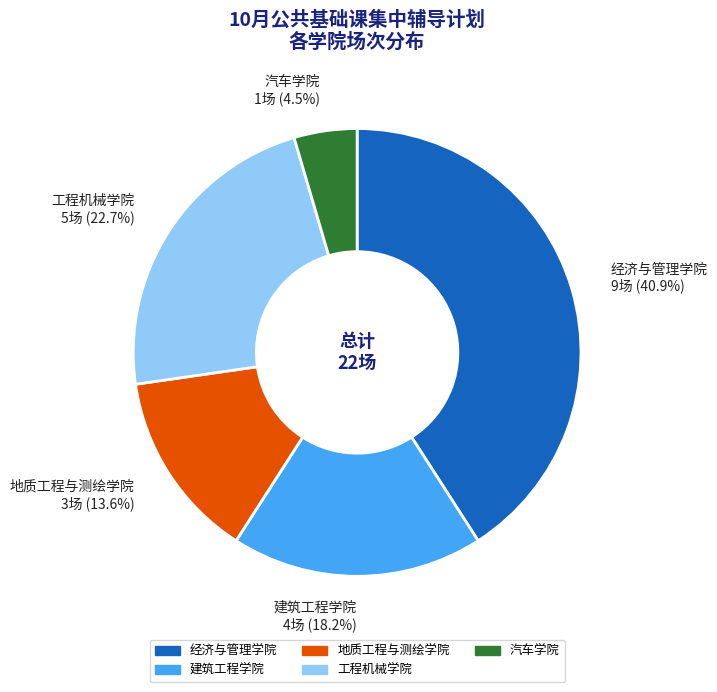

What percentage is NOT represented by 建筑工程学院?

81.8%